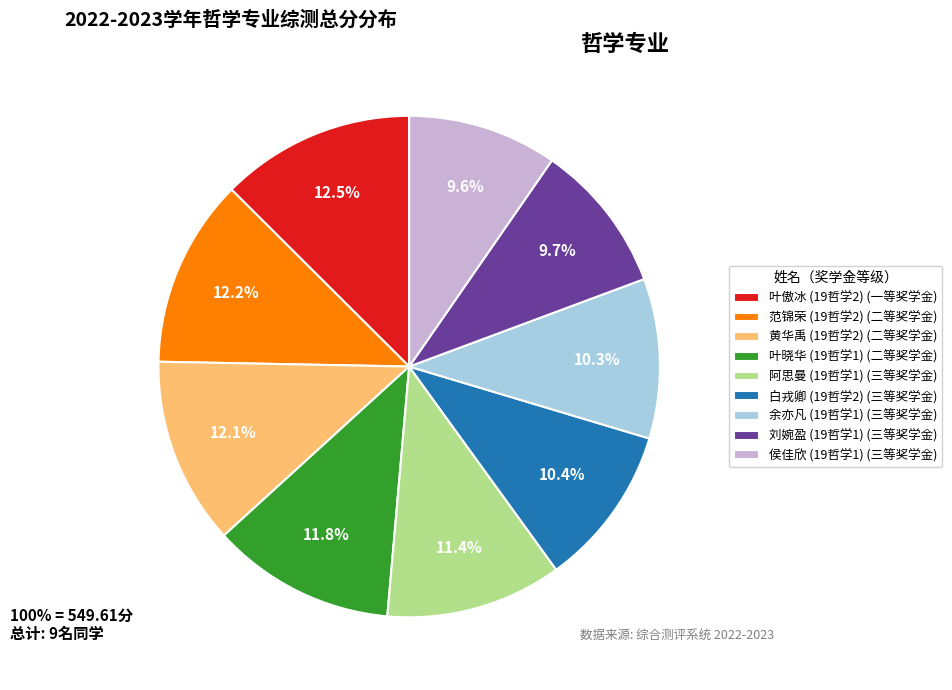

Does any single category account for the majority?

No